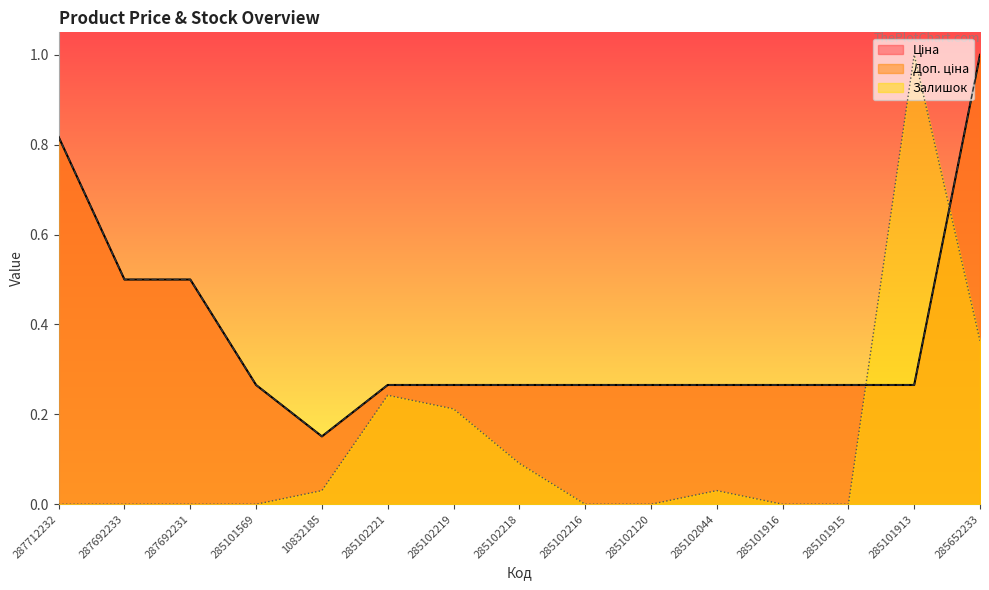

What is the average value of the Залишок series?

0.1